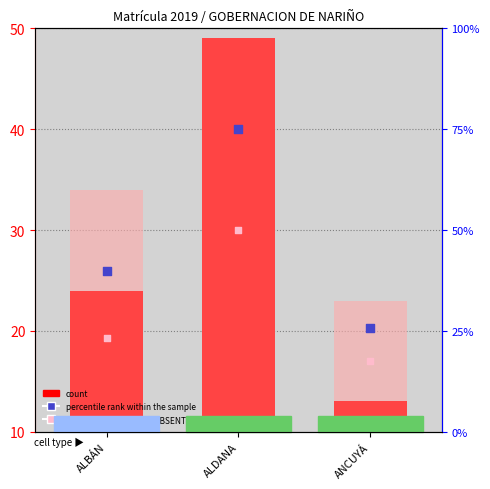

What is the total value across all series at ANCUYÁ?

43.4